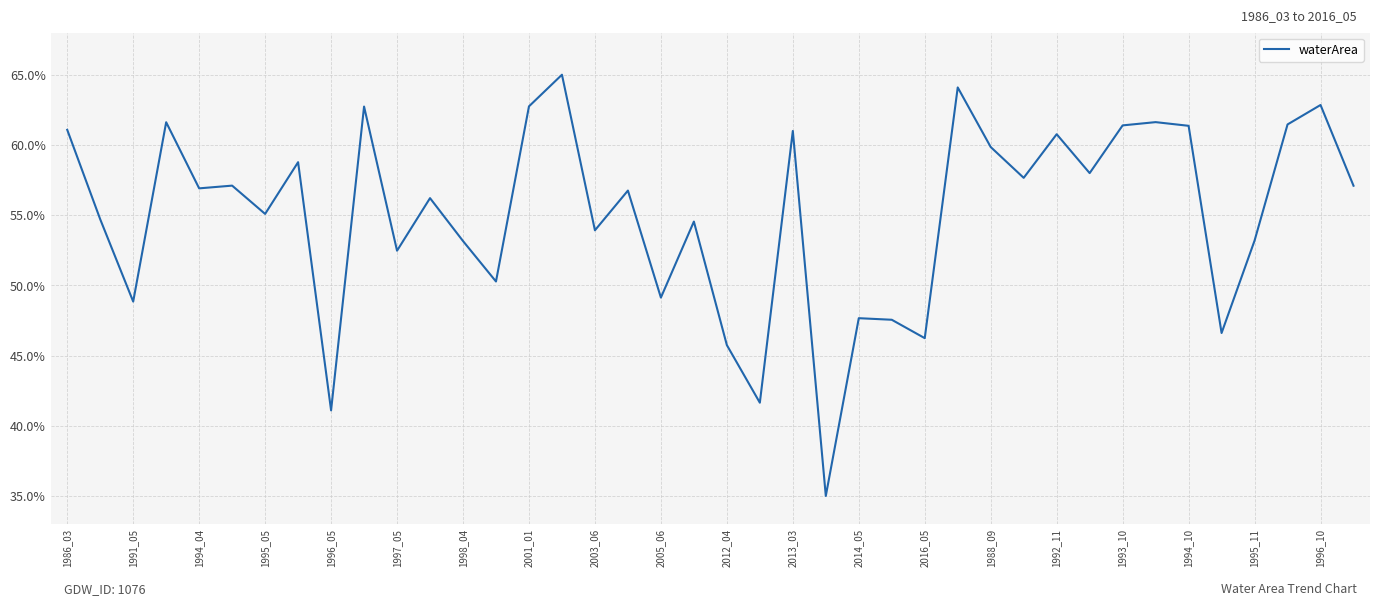

What is the difference between the maximum and minimum values?

30.0